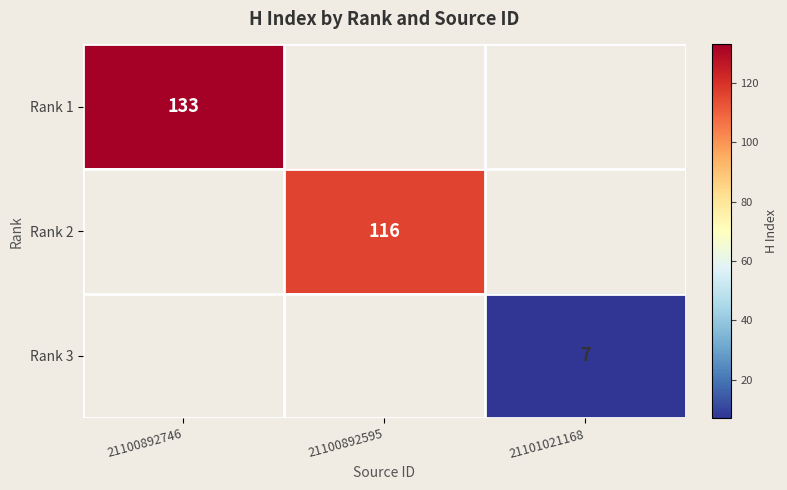

Count the number of categories in the chart.

3